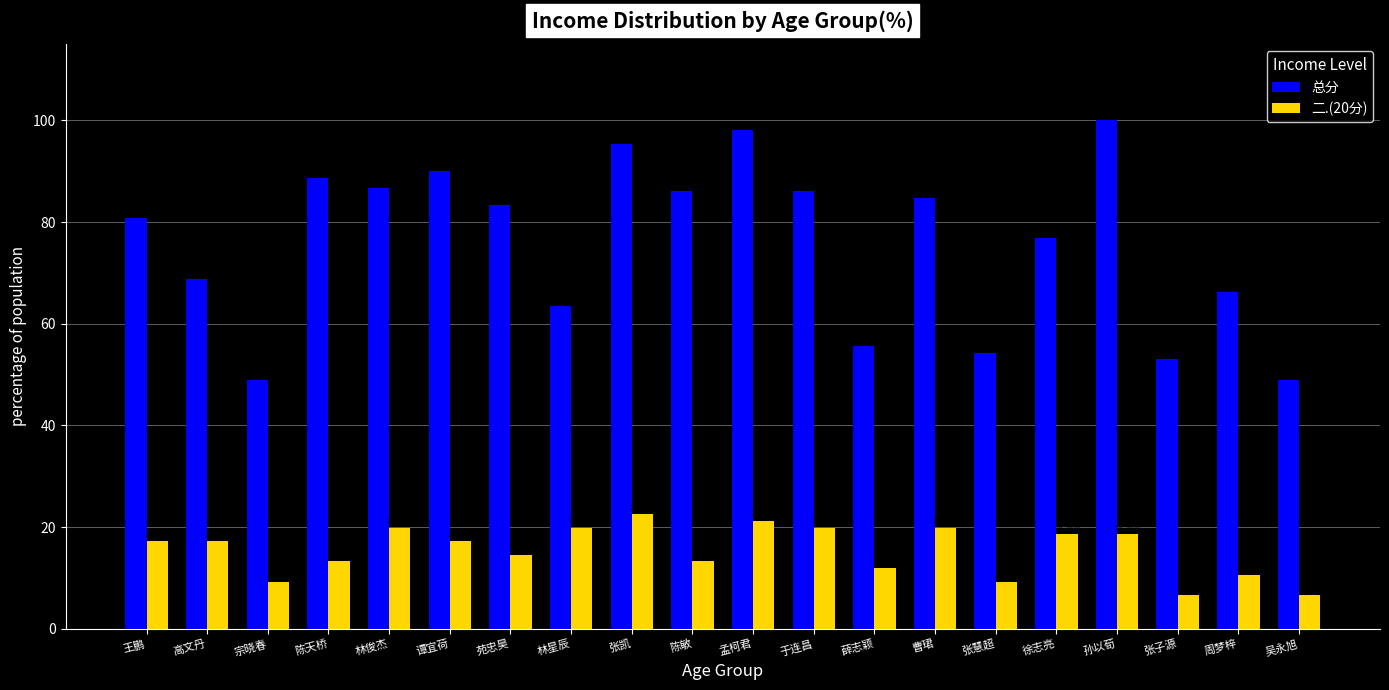

How many distinct data groups are displayed?

2